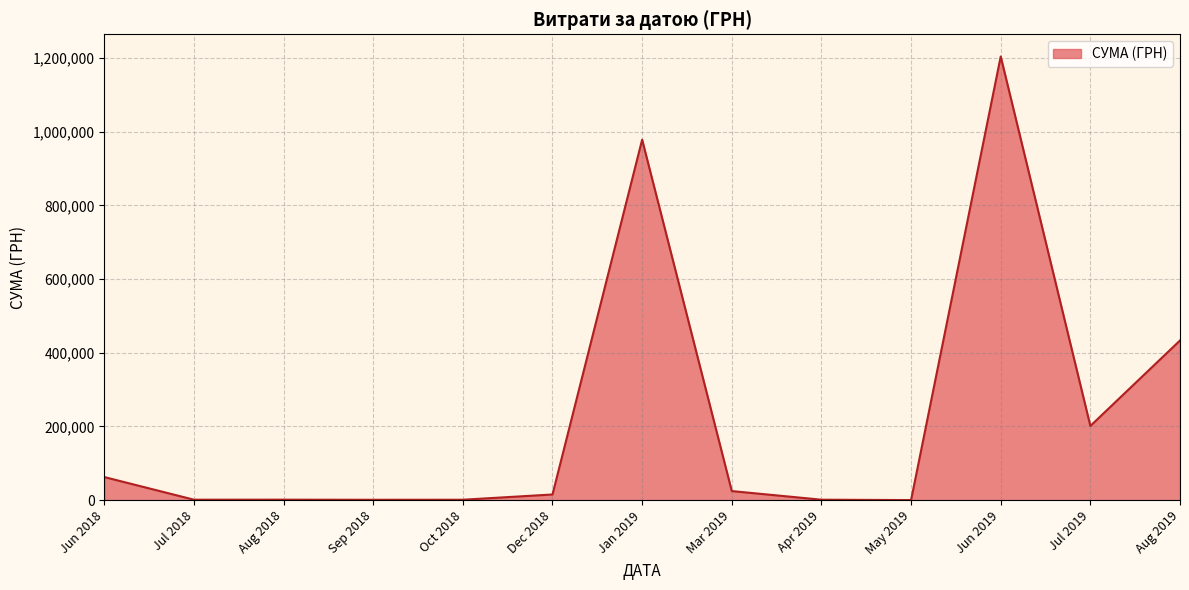

What is the maximum value shown in the chart?

1204251.0